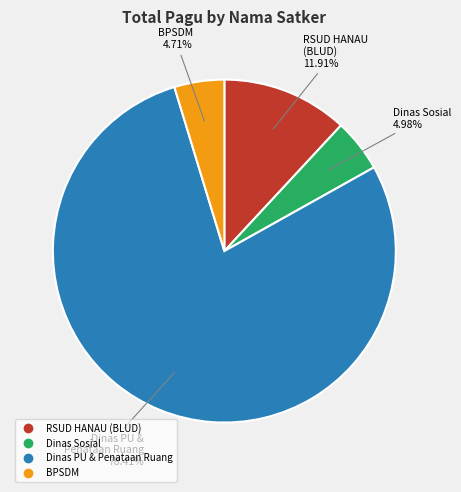

Is there any slice that represents more than half of the pie?

Yes